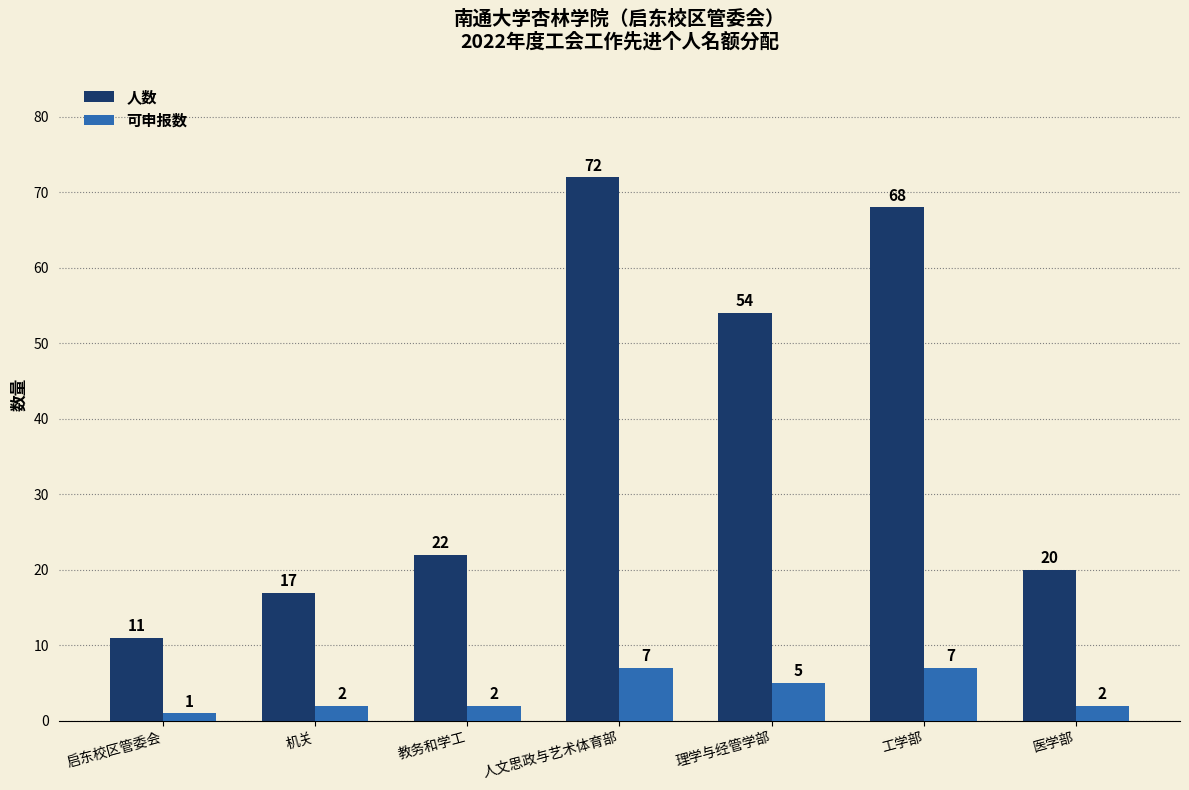

What is the maximum value for 可申报数?

7